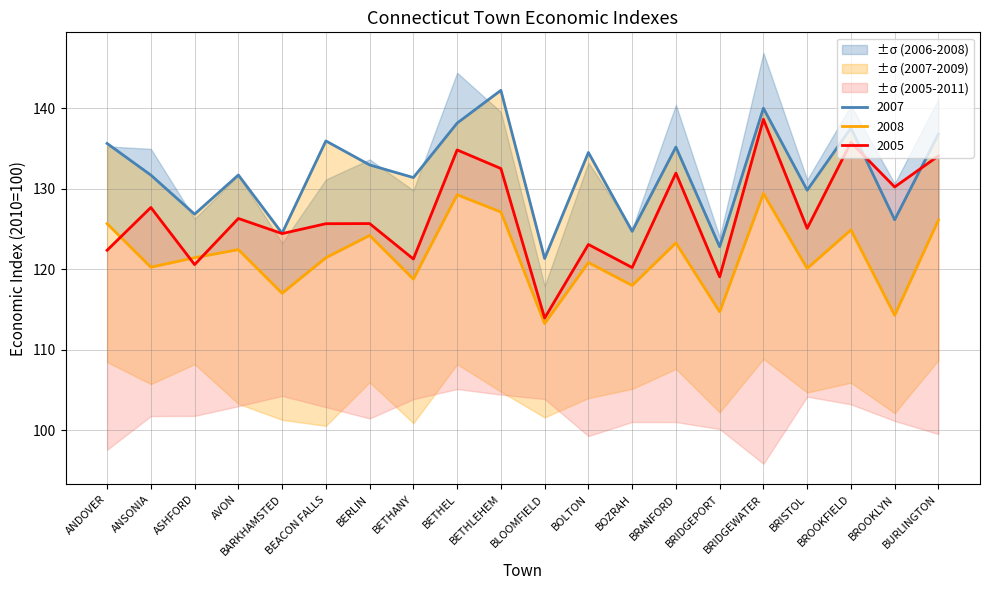

Is it true that 2005 equals 30.7 at BOZRAH?

False